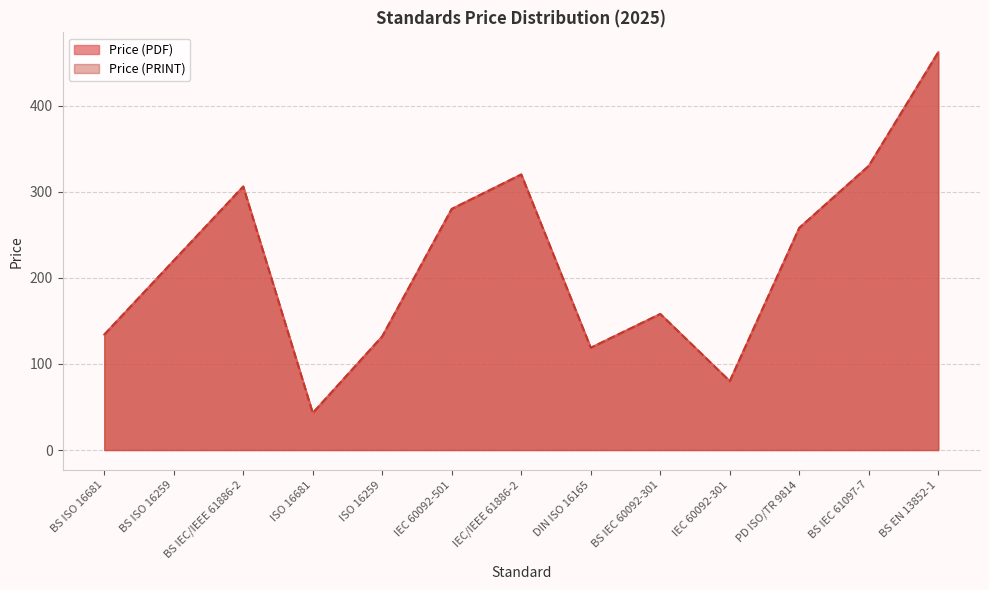

Where does the Price (PRINT) series first go above 220?

BS IEC/IEEE 61886-2